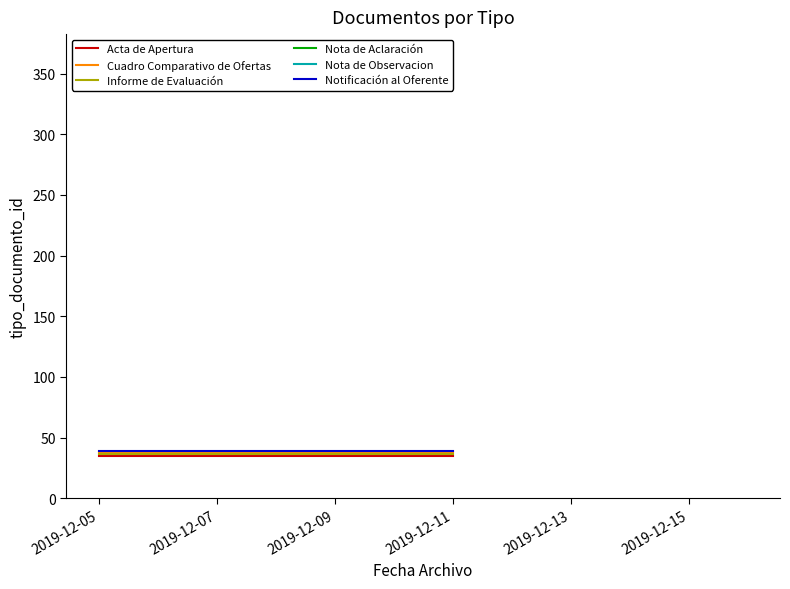

Reading right to left, what are all the values shown in this chart?

Acta de Apertura: 35	35
Cuadro Comparativo de Ofertas: 38	38
Informe de Evaluación: 36	36
Notificación al Oferente: 39	39